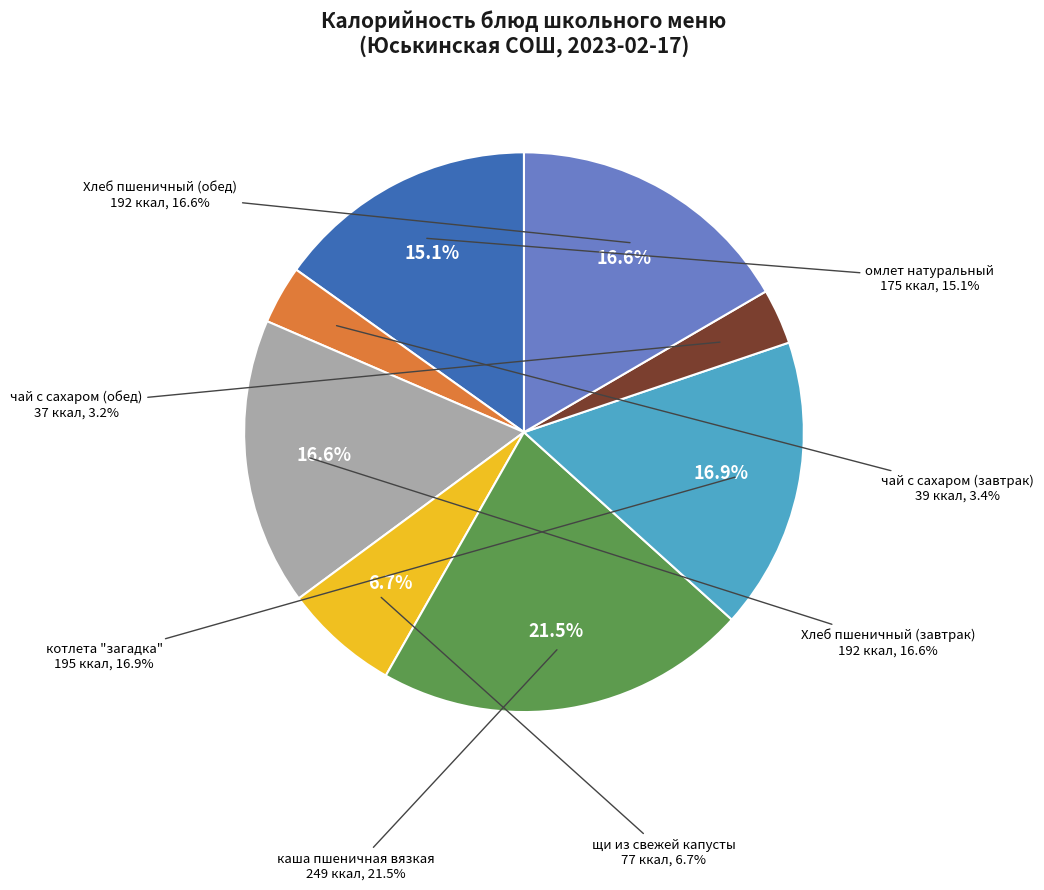

The каша пшеничная вязкая slice represents 22% of the pie. True or false?

True